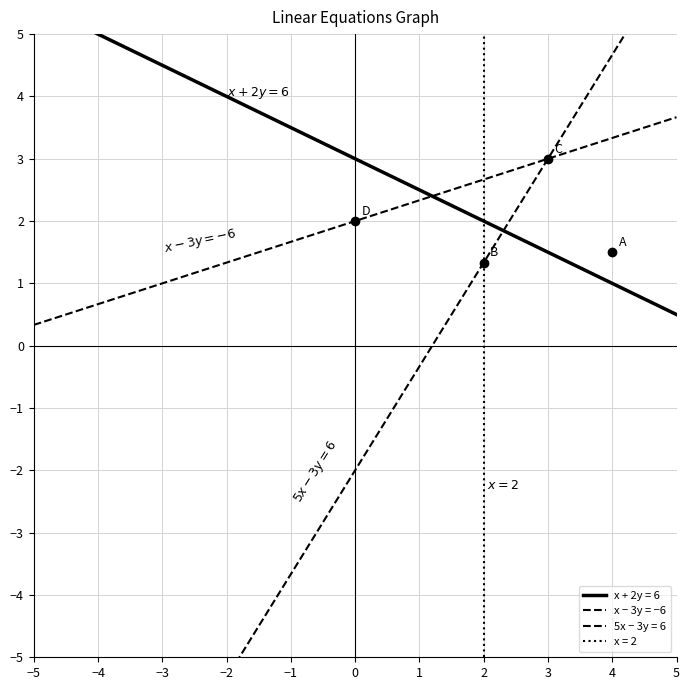

How many categories are shown in the chart?

11